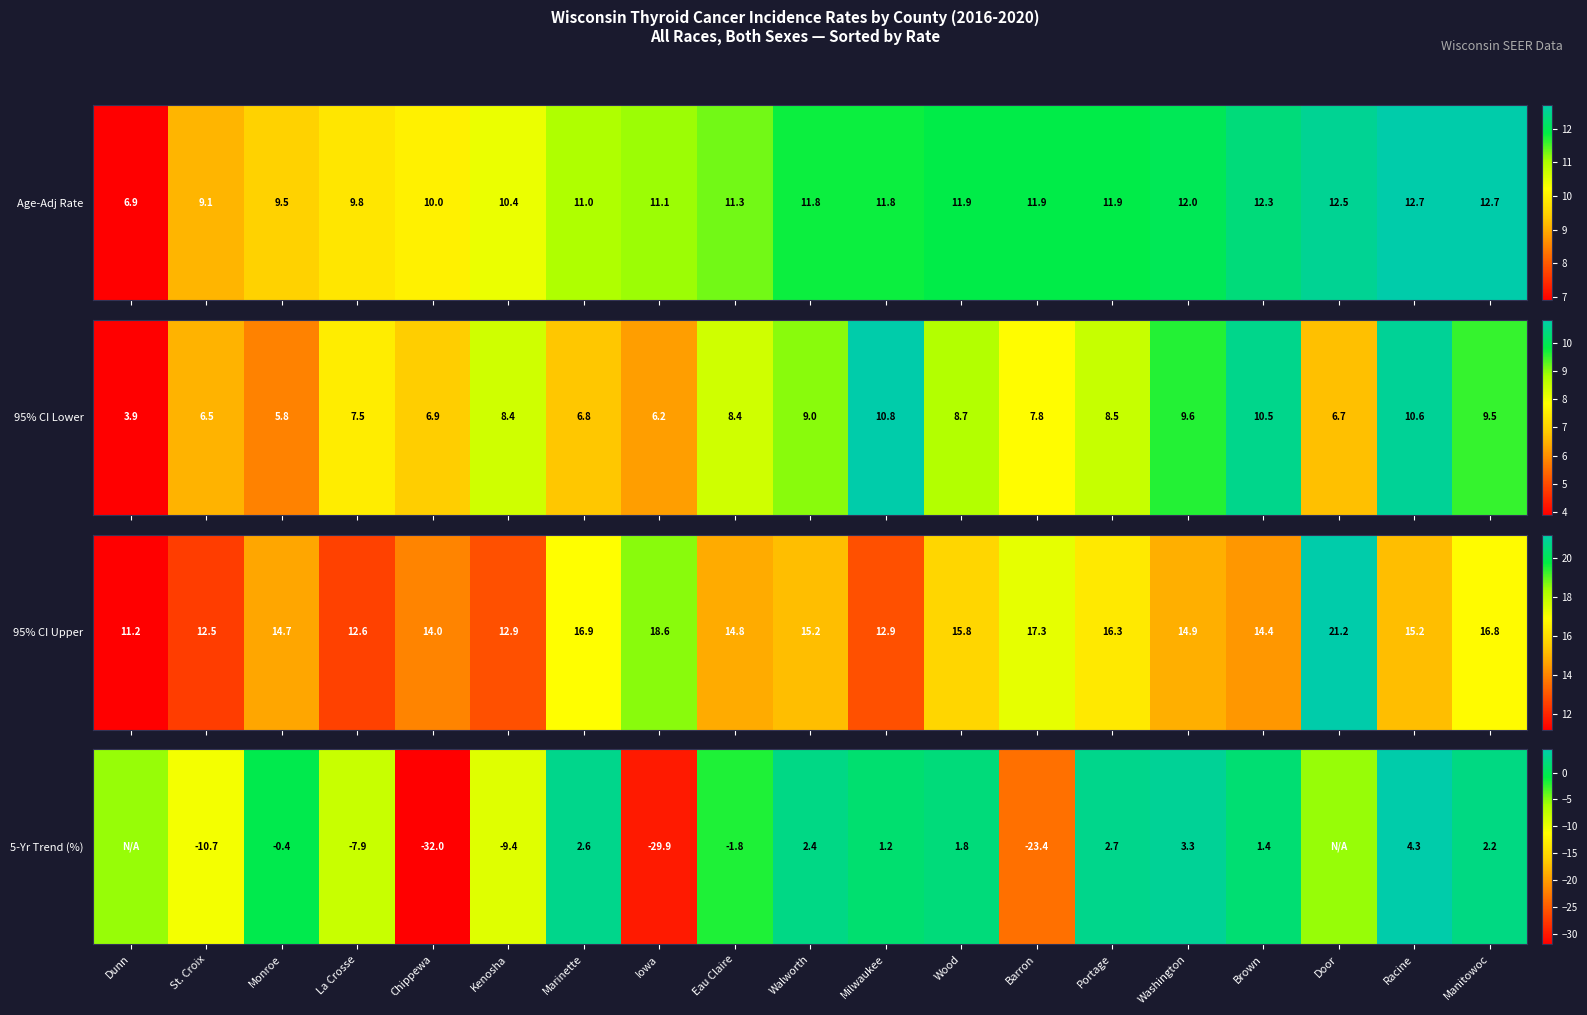

True or false: the data shows -23.4 at Barron.

True